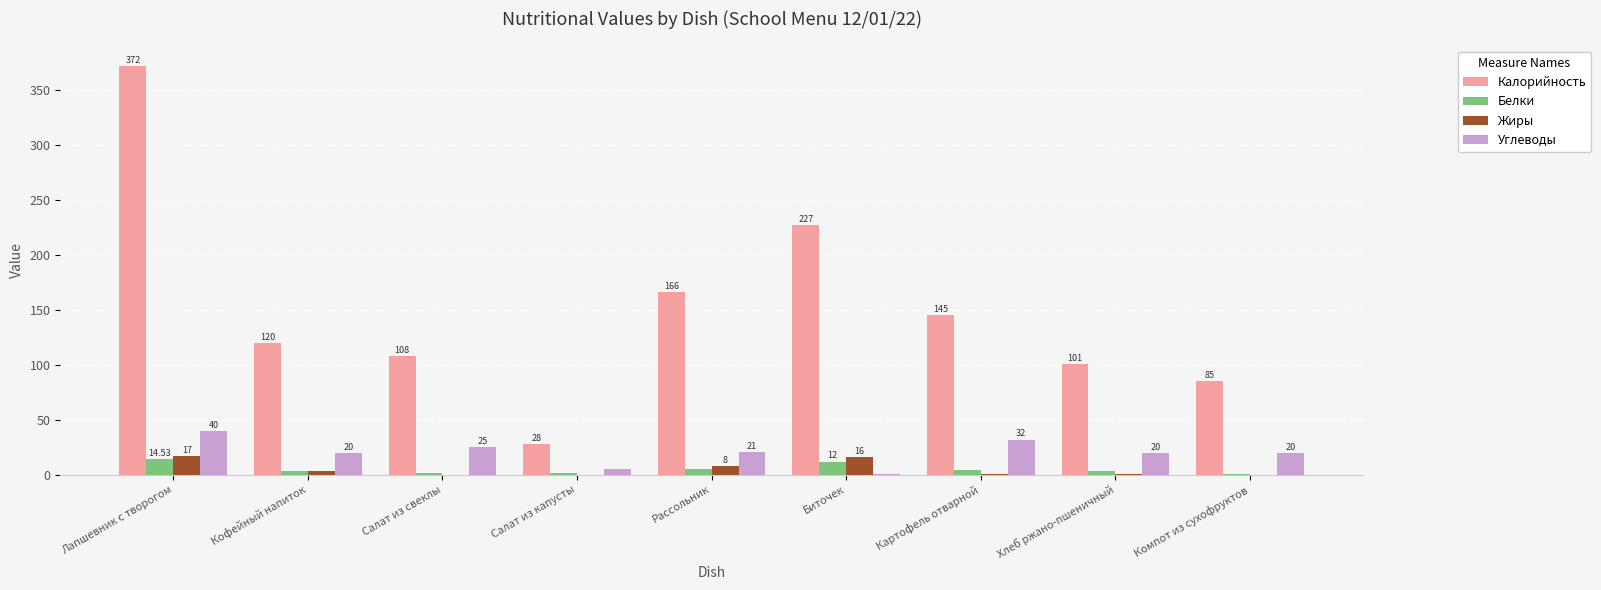

Which series has the largest total across all categories?

Калорийность